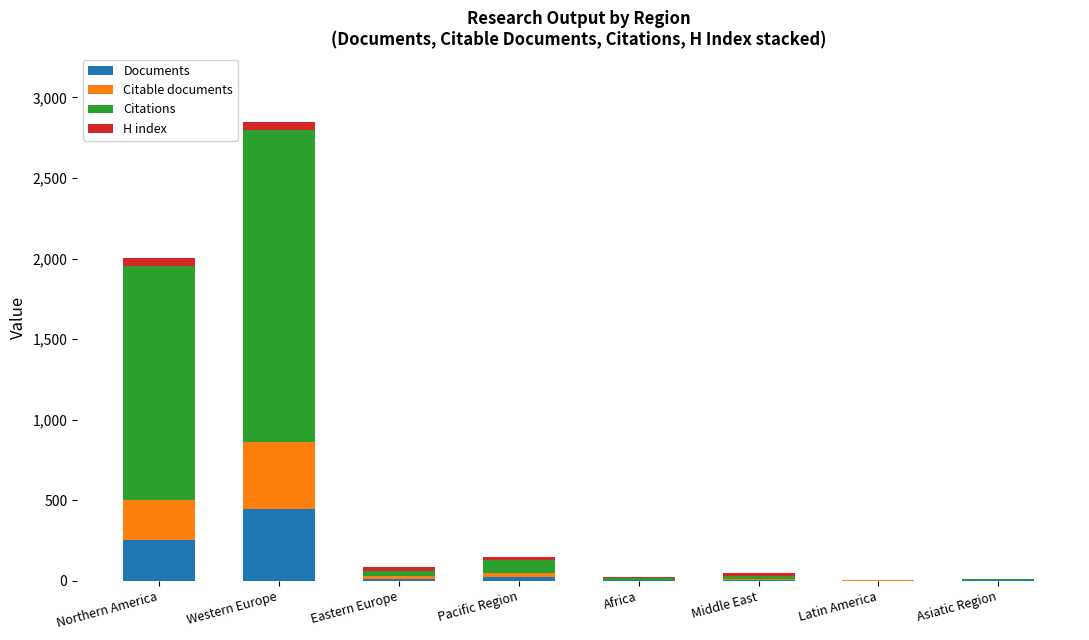

What is the sum of all Documents values?

755